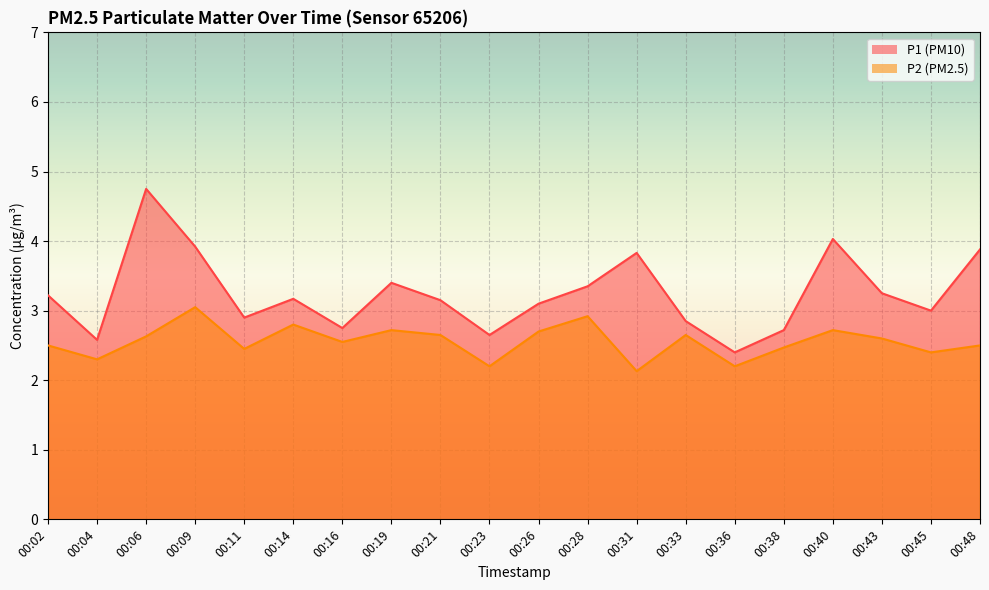

At which category does P1 reach its first local peak?

00:06